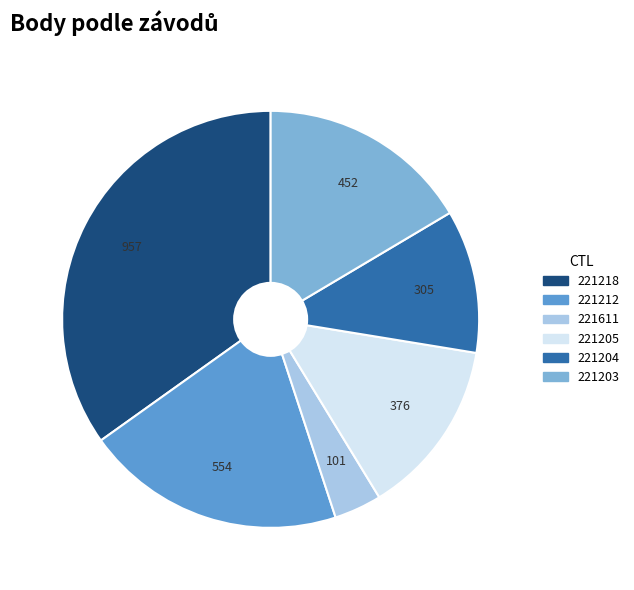

True or false: 221218 accounts for 35% of the total.

True